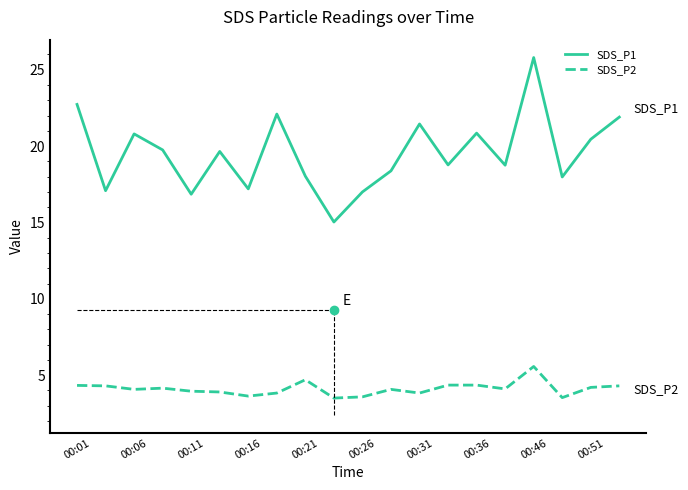

How many interior local peaks does the SDS_P1 series have?

6